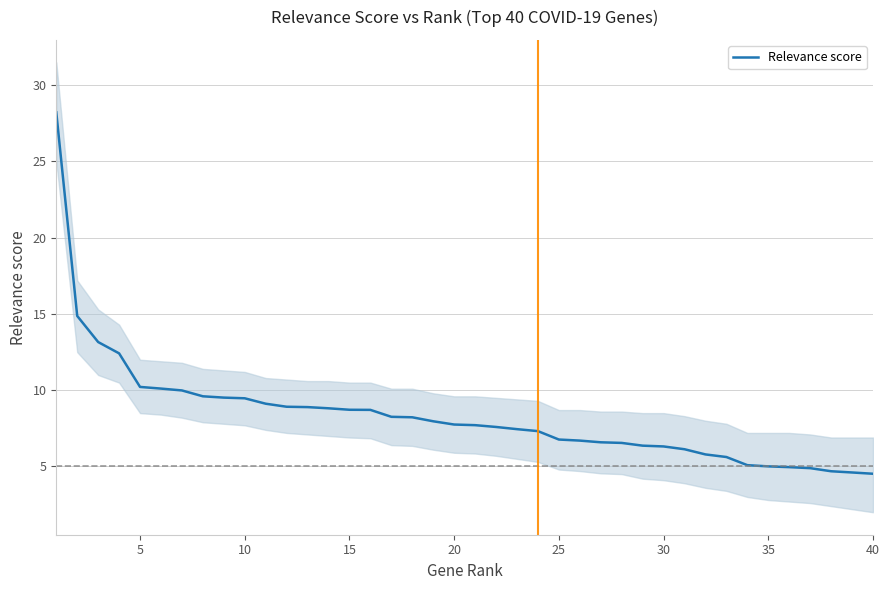

How many distinct data groups are displayed?

1